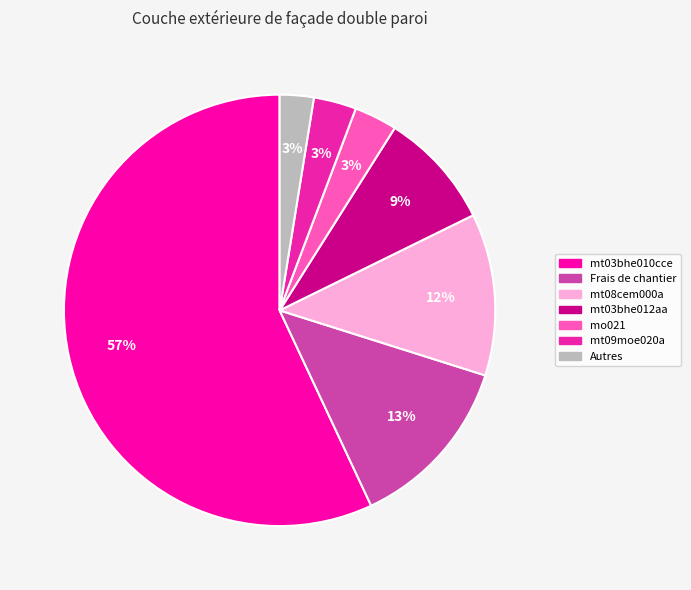

To the nearest percent, what is the difference between the largest and smallest slice percentages?

54%